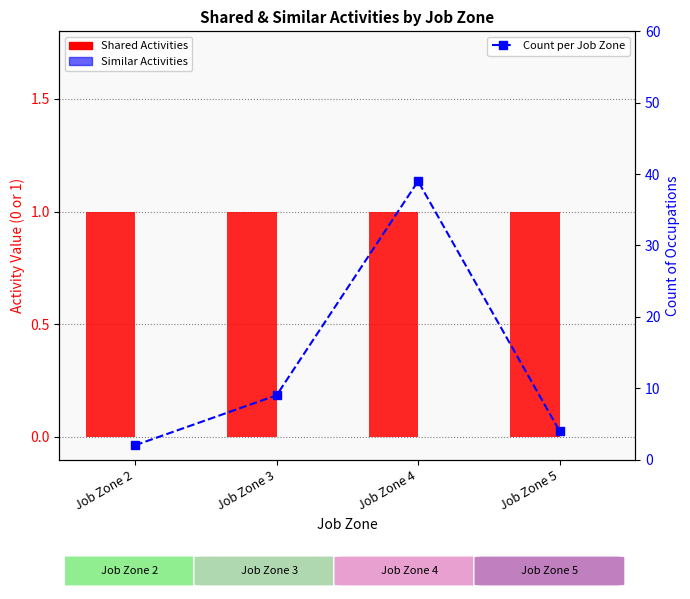

What is the spread (max minus min) of values at Job Zone 5?

4